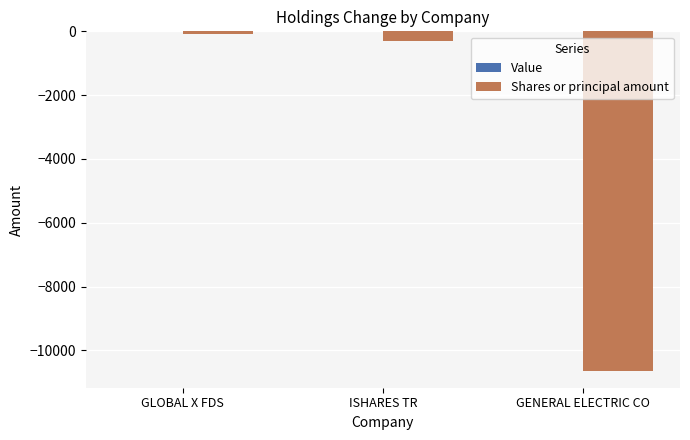

Between GLOBAL X FDS and GENERAL ELECTRIC CO, which is larger?

GLOBAL X FDS